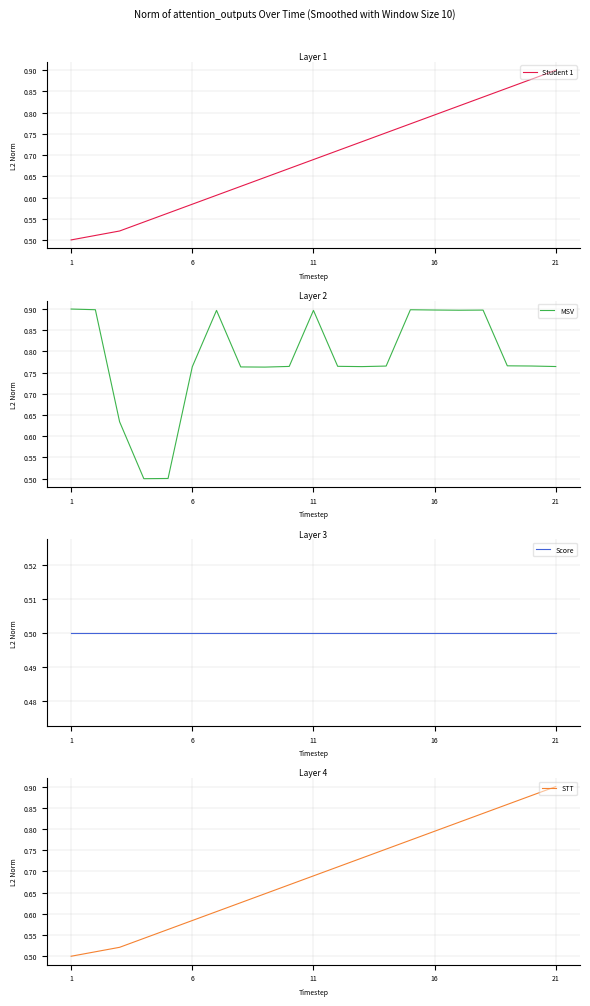

True or false: Student 1 has more than 0 points higher than both neighbors.

False